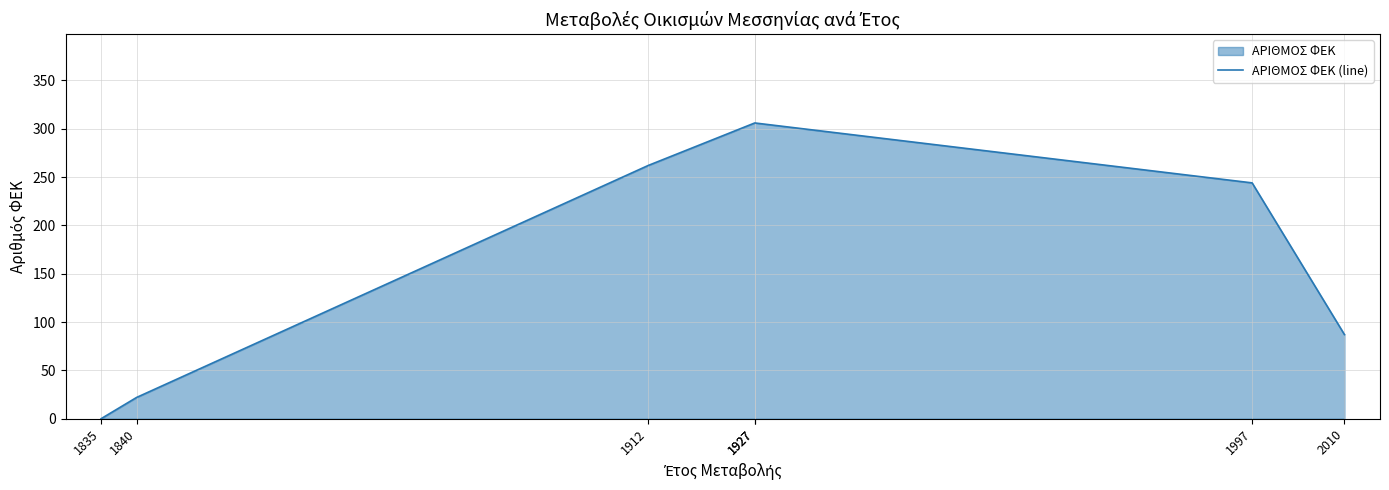

Reading left to right, list all the values displayed in this chart.

1835=0	1840=22	1912=262	1927=306	1927=306	1997=244	2010=87